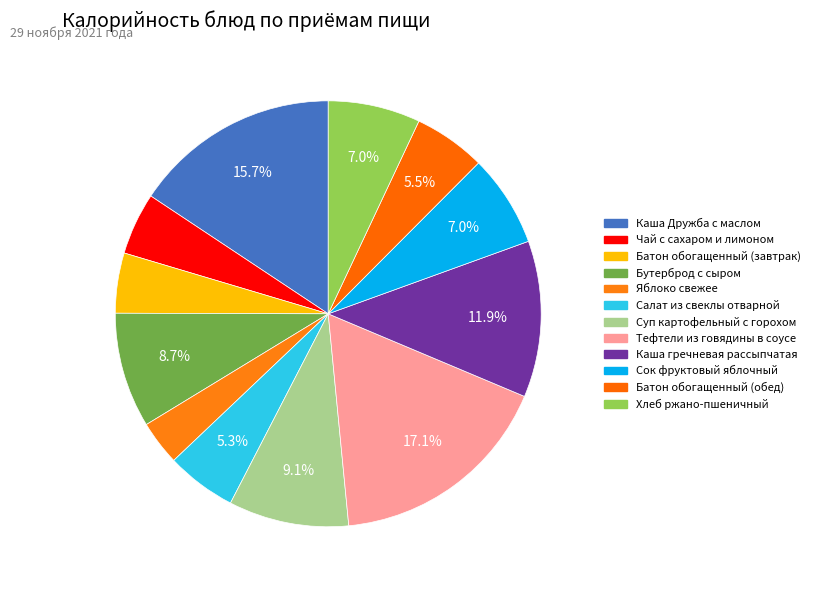

To the nearest percent, what portion does Бутерброд с сыром represent?

9%